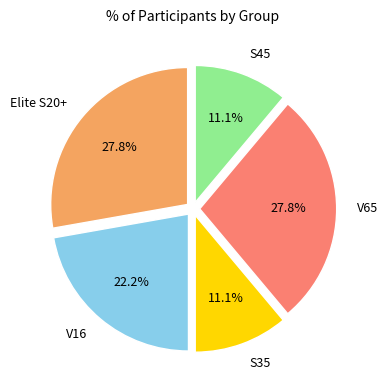

To the nearest percent, what is the difference between the largest and smallest slice percentages?

17%